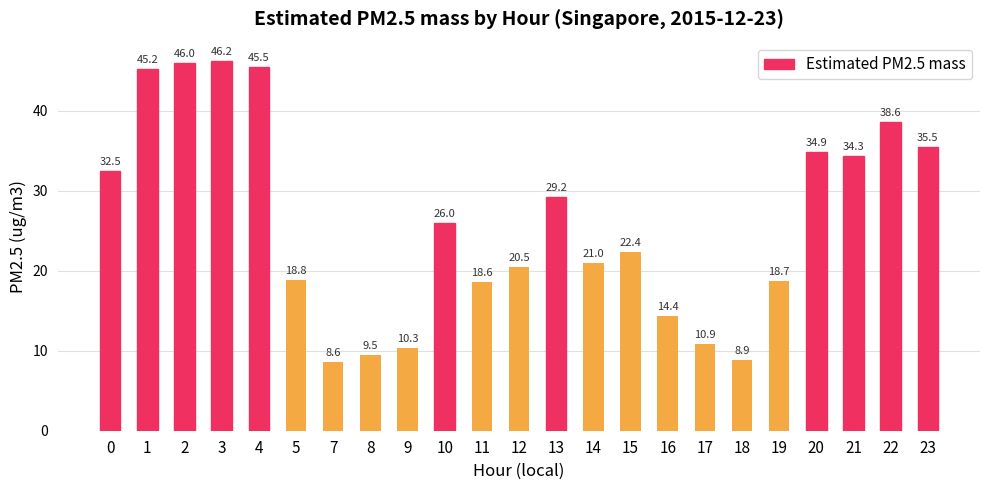

Reading left to right, extract all data points from this chart.

32.5	45.2	46.0	46.2	45.5	18.8	8.6	9.5	10.3	26.0	18.6	20.5	29.2	21.0	22.4	14.4	10.9	8.9	18.7	34.9	34.3	38.6	35.5